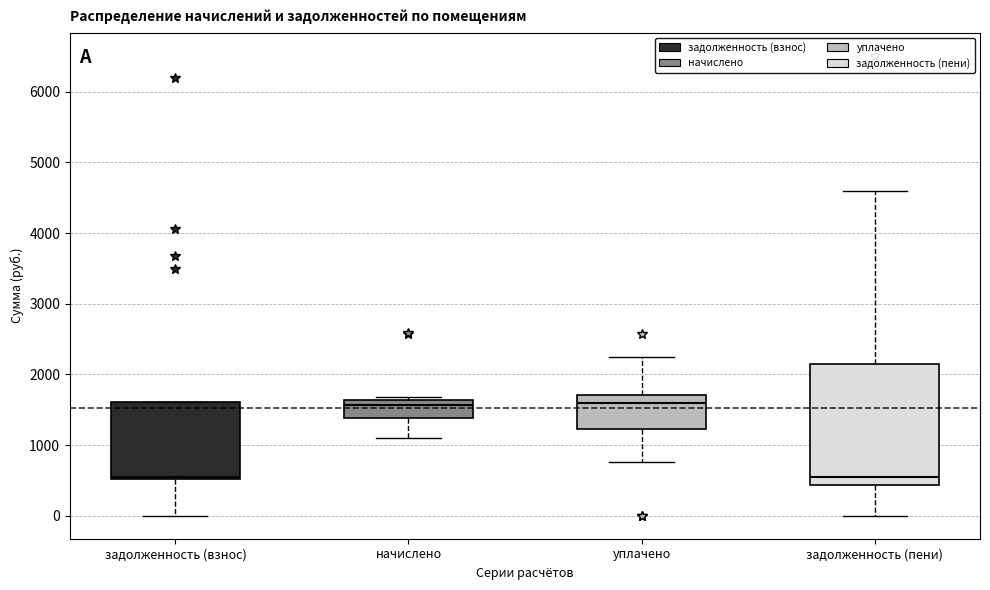

Reading left to right, read every box against the y-axis: the position of its median line, the range the box covers, and the ends of its whiskers. The values are not printed on the chart, so give them approximately, as read against the axis.

задолженность (взнос): median 600, box 500 to 1600, whiskers 0 to 1600
начислено: median 1600 (just below the box's upper edge), box 1400 to 1600, whiskers 1100 to 1700
уплачено: median 1600, box 1200 to 1700, whiskers 800 to 2200
задолженность (пени): median 500, box 400 to 2100, whiskers 0 to 4600